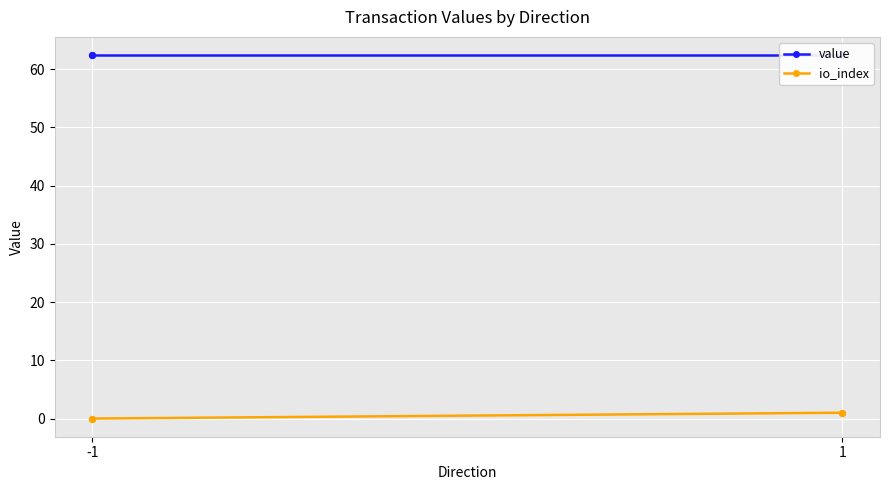

At how many categories does at least one series exceed 45?

2